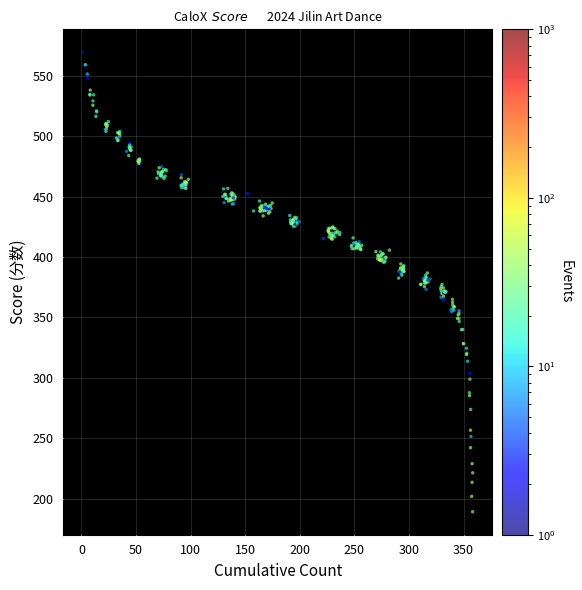

What is the range of Y values (max minus min)?

380.5